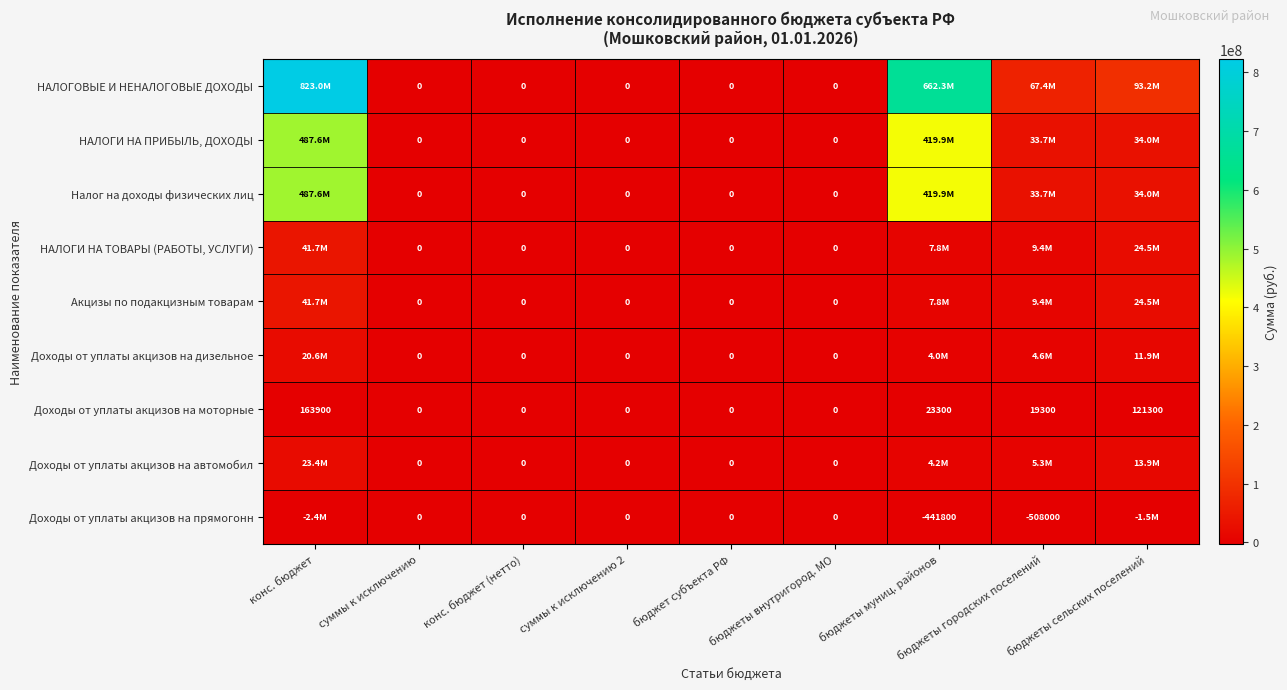

Between конс. бюджет (нетто) and бюджеты внутригород. МО, which is larger?

конс. бюджет (нетто)